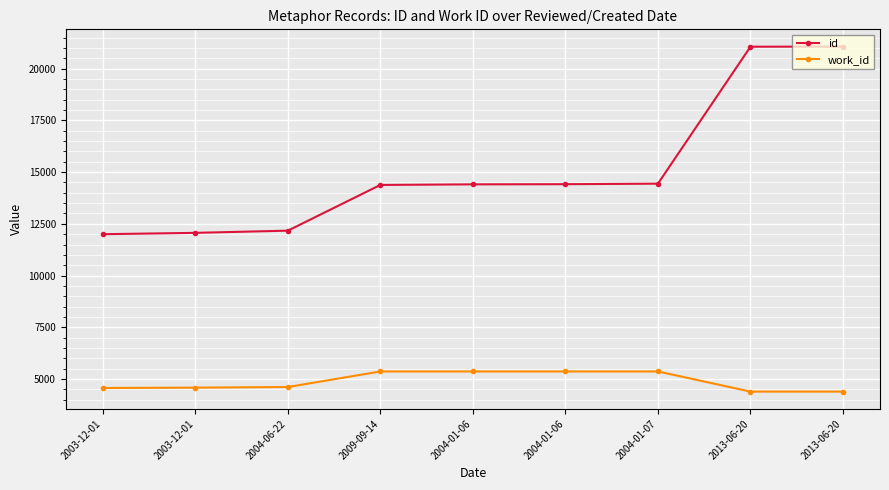

What is the label of the 3rd point from the right?

2004-01-07